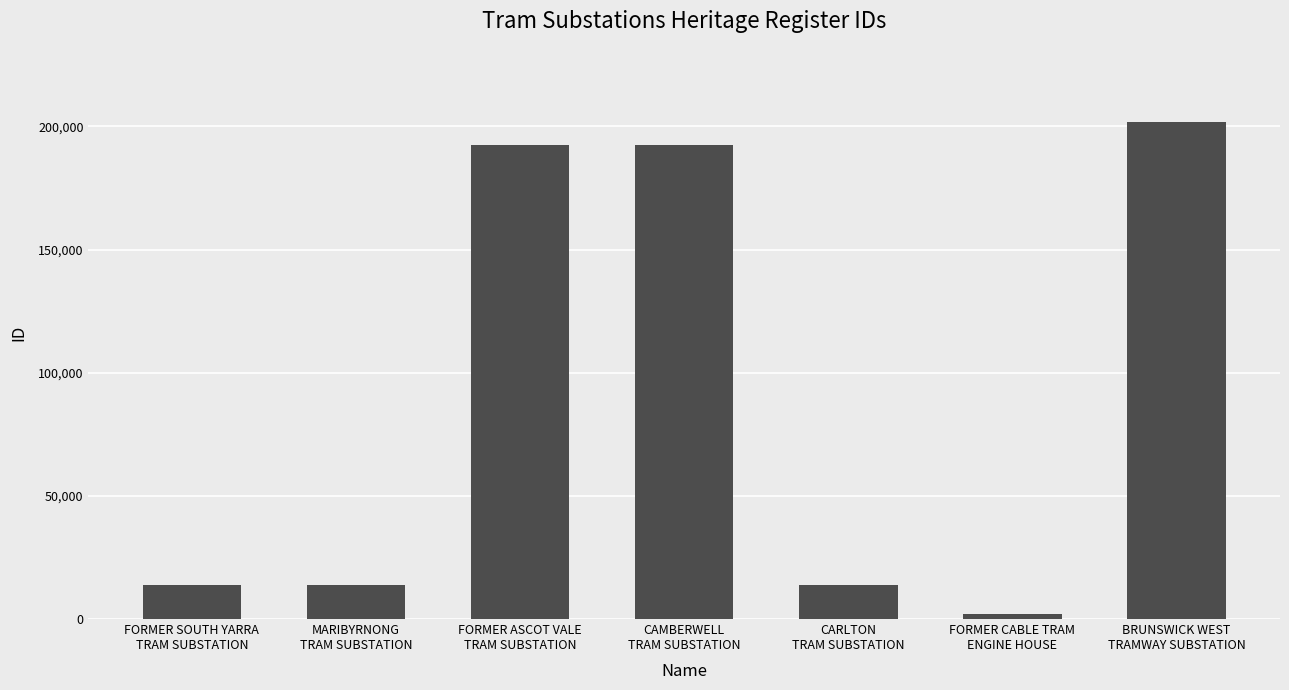

What is the change in value from MARIBYRNONG
TRAM SUBSTATION to BRUNSWICK WEST
TRAMWAY SUBSTATION?

+187813